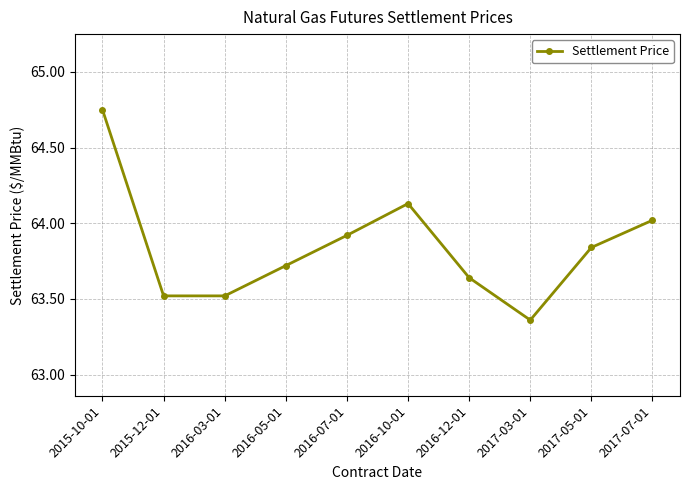

What is the change in value from 2015-10-01 to 2015-12-01?

-1.2